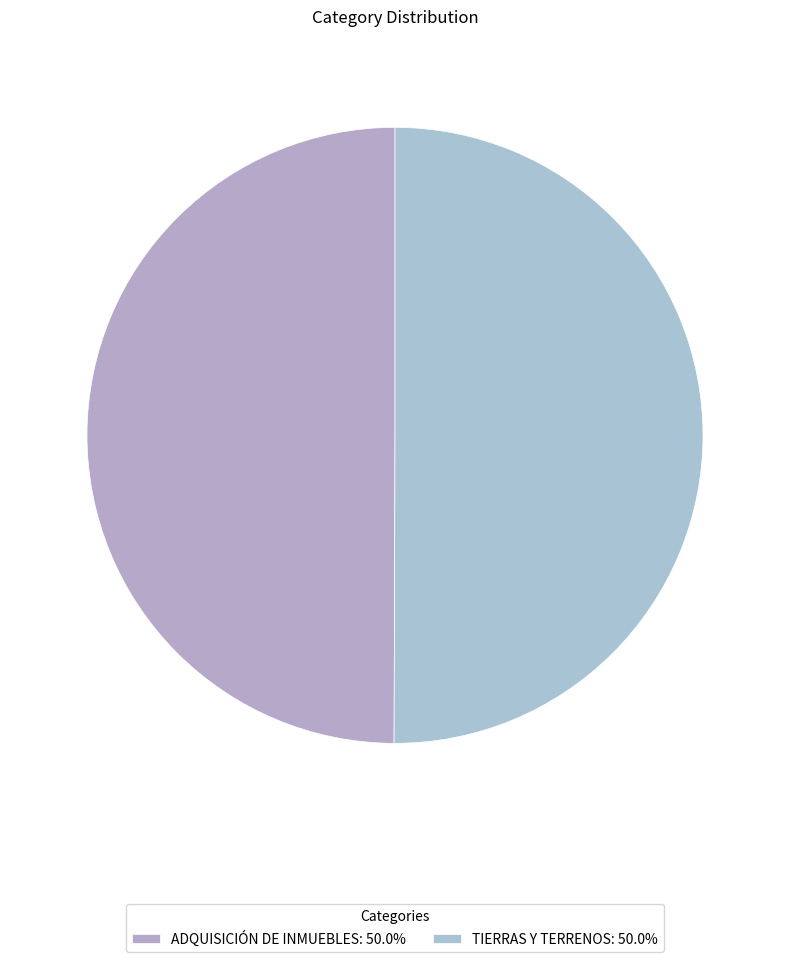

Count the number of slices in the pie.

2